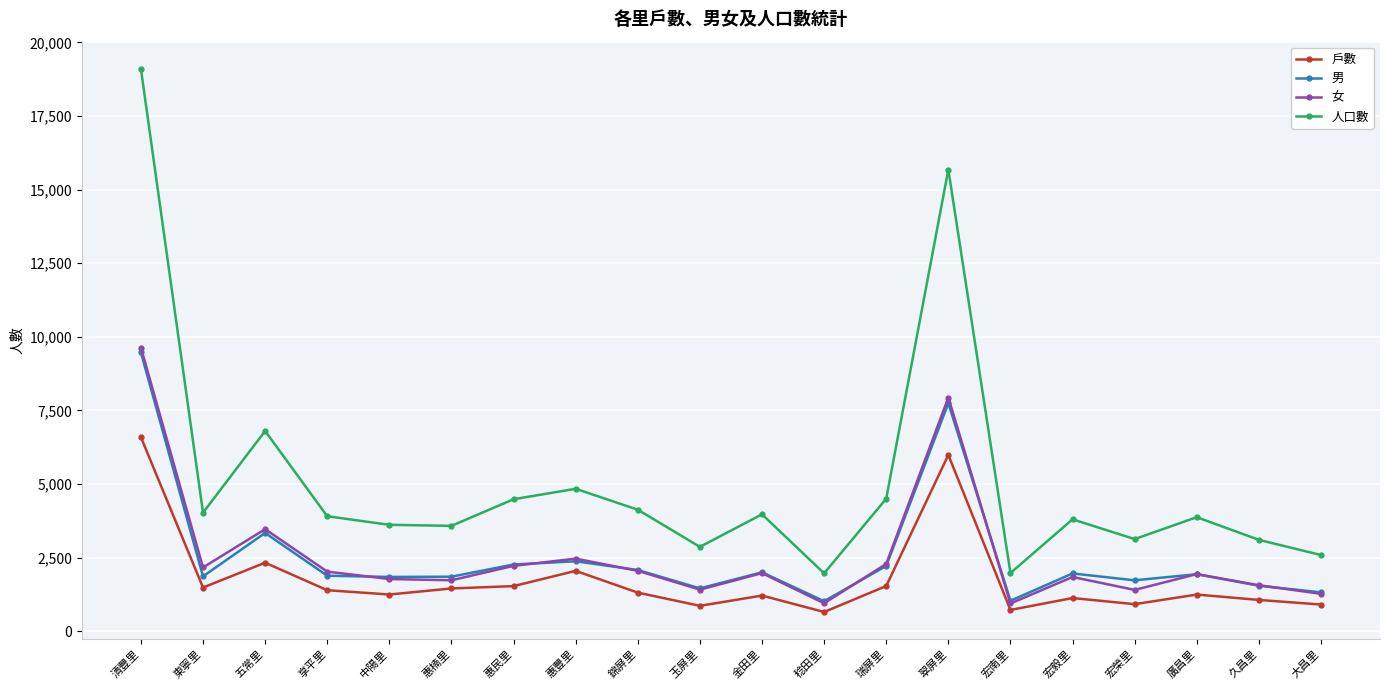

True or false: 男 and 人口數 intersect in this chart.

False